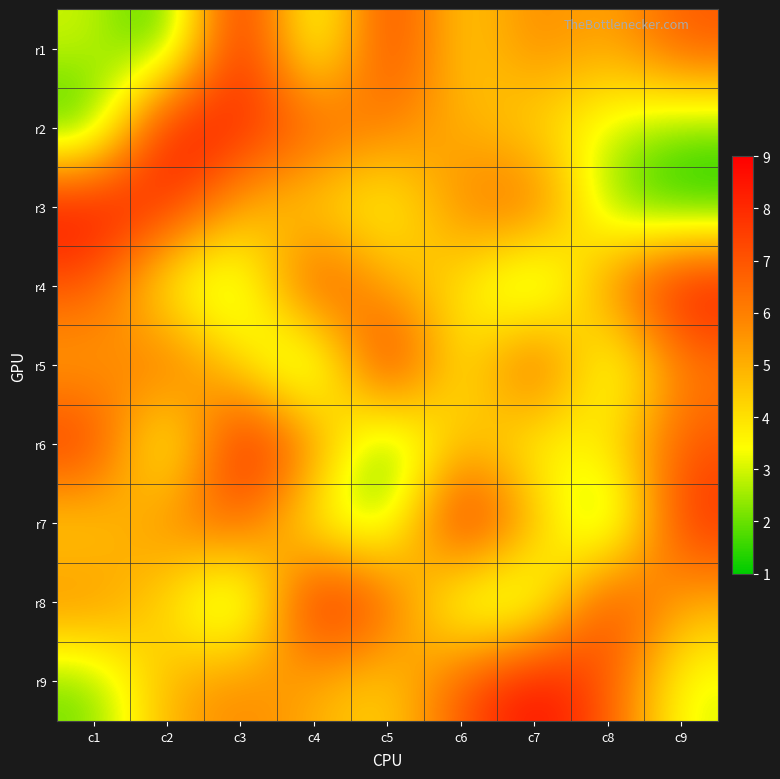

At how many categories does at least one series exceed 3?

9